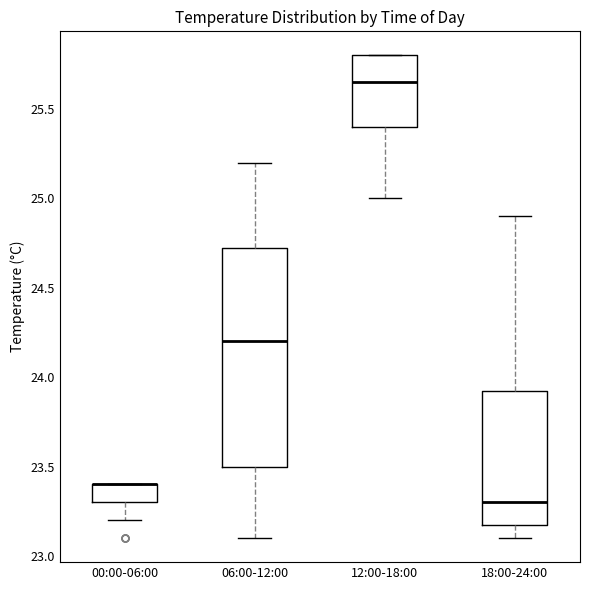

Reading left to right, read every box against the y-axis: the position of its median line, the range the box covers, and the ends of its whiskers. The values are not printed on the chart, so give them approximately, as read against the axis.

00:00-06:00: median 23.40 (drawn on the box's upper edge), box 23.30 to 23.40, whiskers 23.20 to 23.40
06:00-12:00: median 24.20, box 23.50 to 24.75, whiskers 23.10 to 25.20
12:00-18:00: median 25.65, box 25.40 to 25.80, whiskers 25.00 to 25.80
18:00-24:00: median 23.30, box 23.20 to 23.95, whiskers 23.10 to 24.90